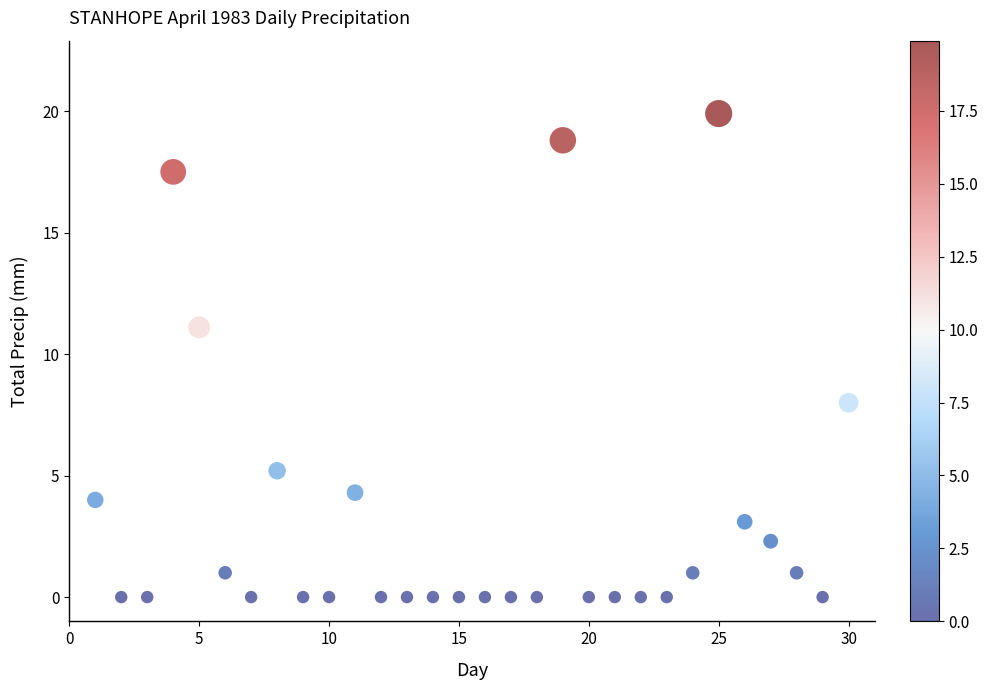

What is the range of X values (max minus min)?

29.0